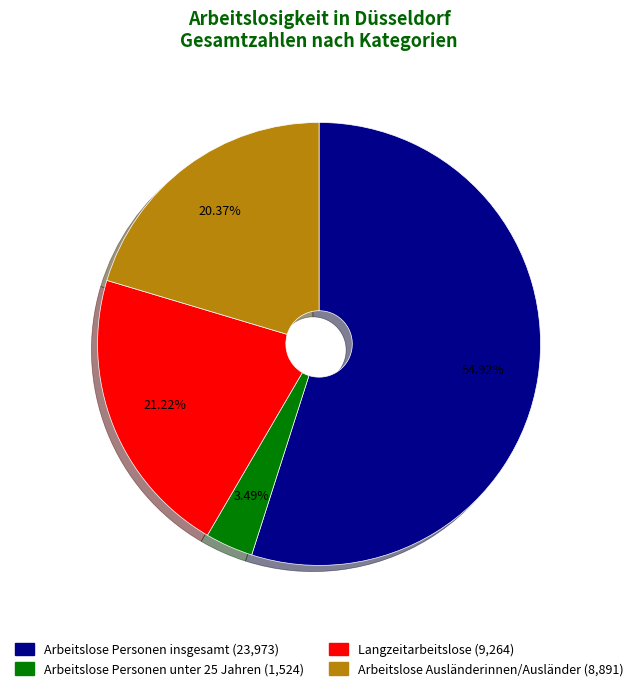

Is Arbeitslose Personen insgesamt the majority of the pie?

Yes